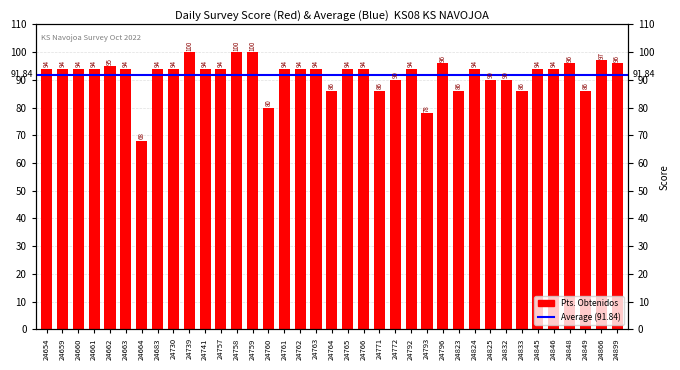

Reading left to right, list all the values displayed in this chart.

94	94	94	94	95	94	68	94	94	100	94	94	100	100	80	94	94	94	86	94	94	86	90	94	78	96	86	94	90	90	86	94	94	96	86	97	96